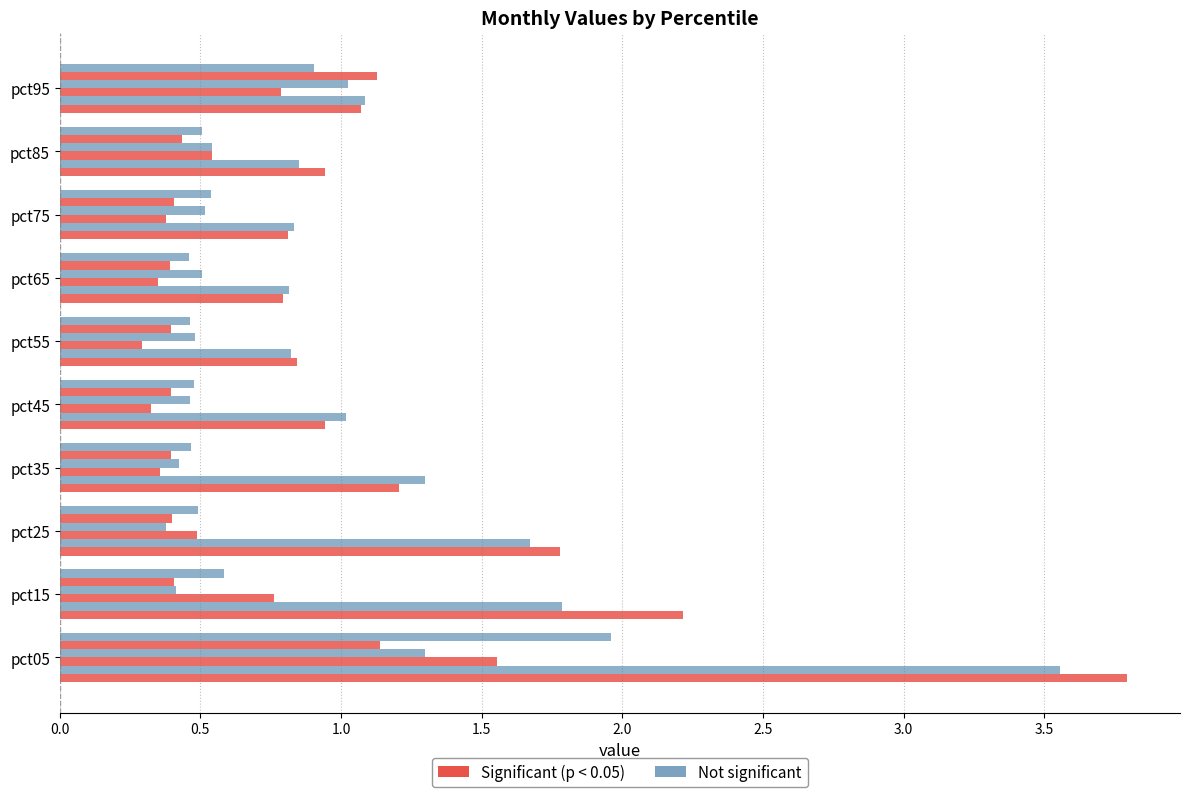

How many series are shown in this chart?

6